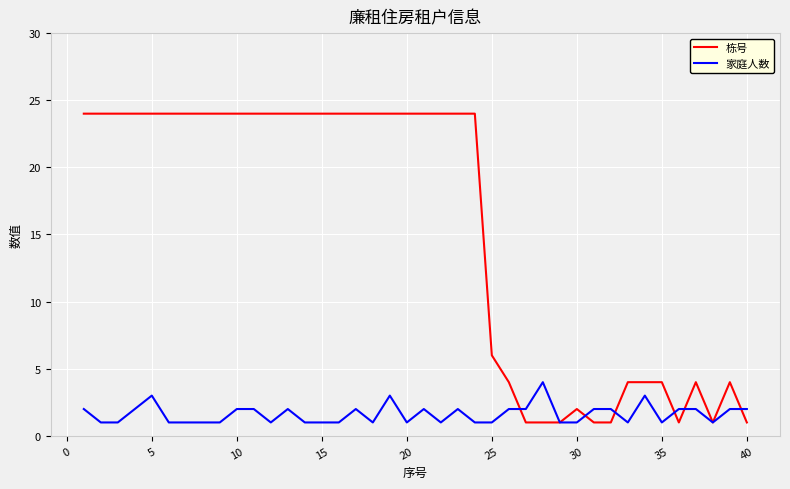

At how many categories does at least one series exceed 20?

24